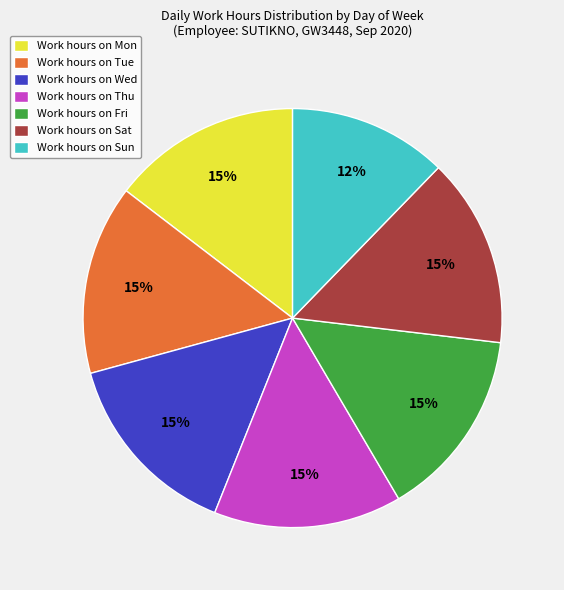

How many slices are in this pie chart?

7